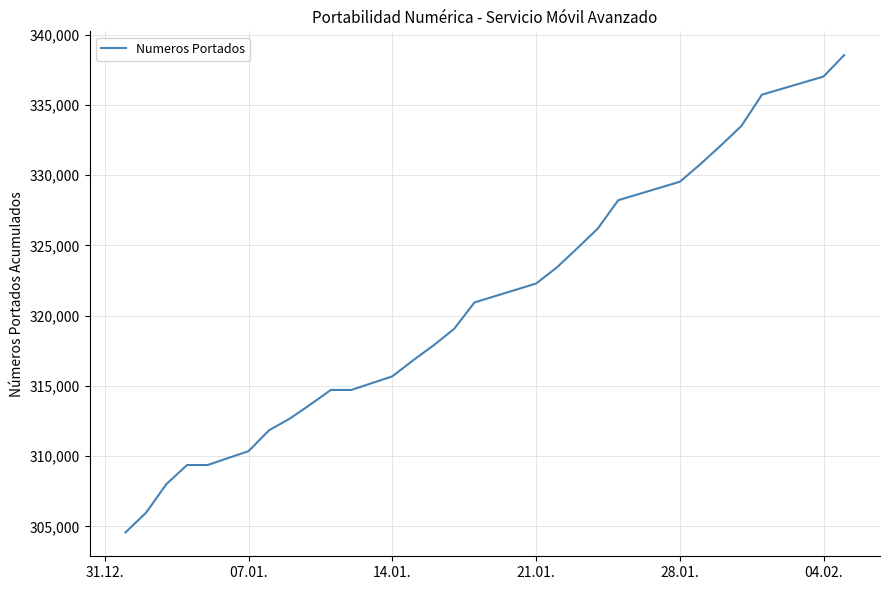

What is the maximum value shown in the chart?

338540